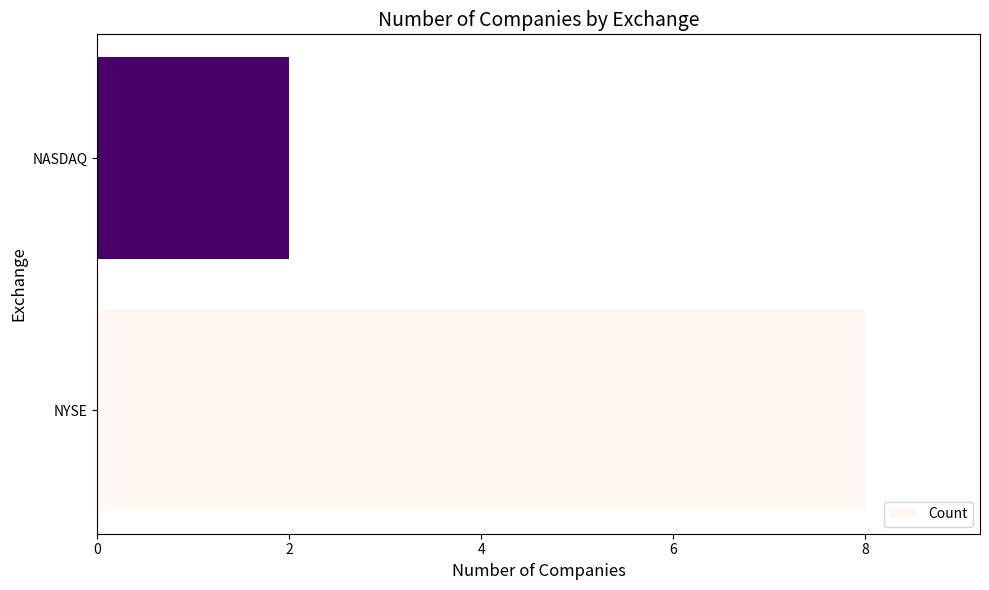

What is the approximate value at NYSE?

8